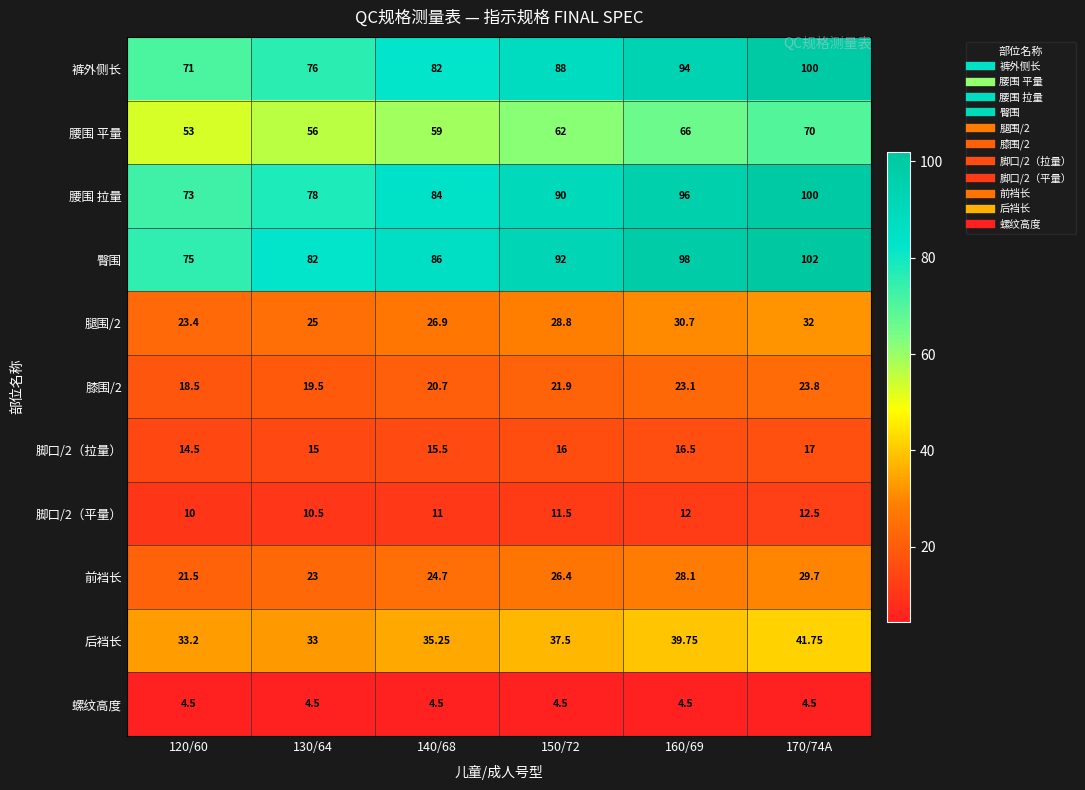

Is the value of 腰围 拉量 at 120/60 greater than the value of 臀围 at 170/74A?

No